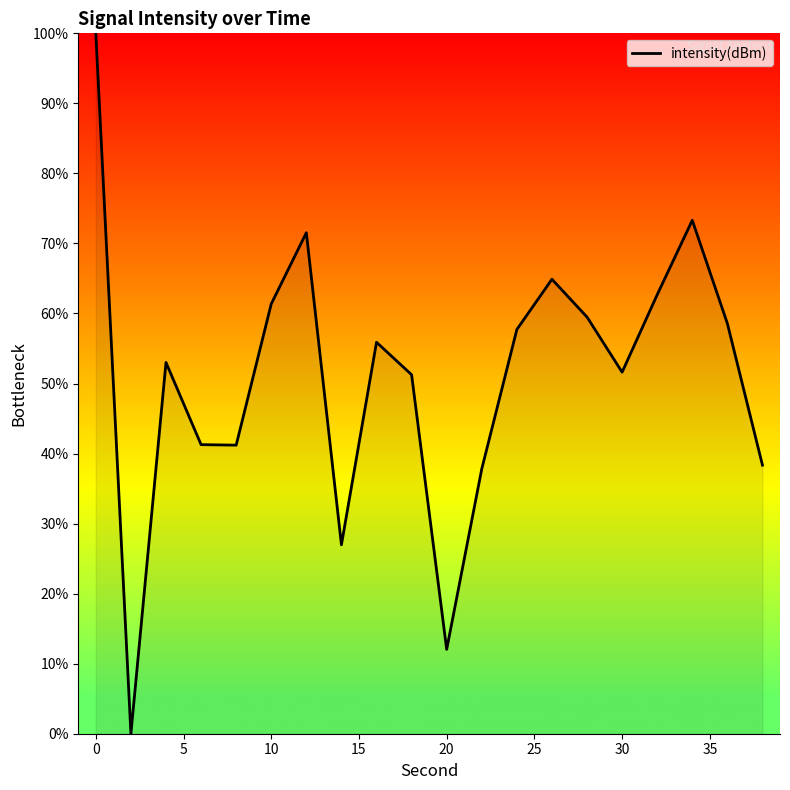

What is the maximum value shown in the chart?

100.0